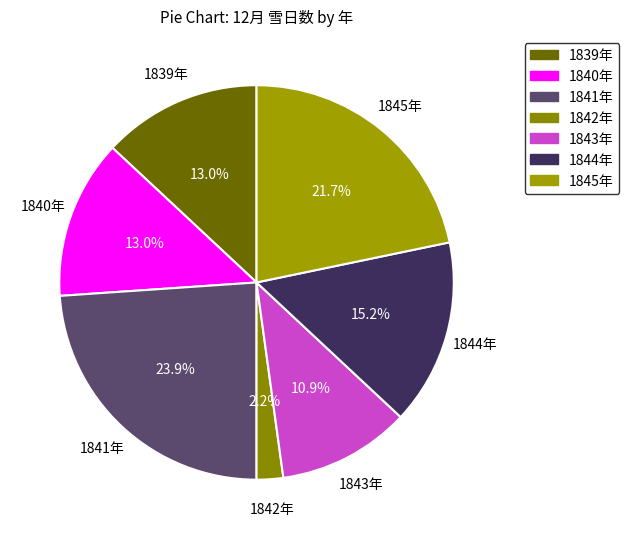

Which slice is the largest?

1841年